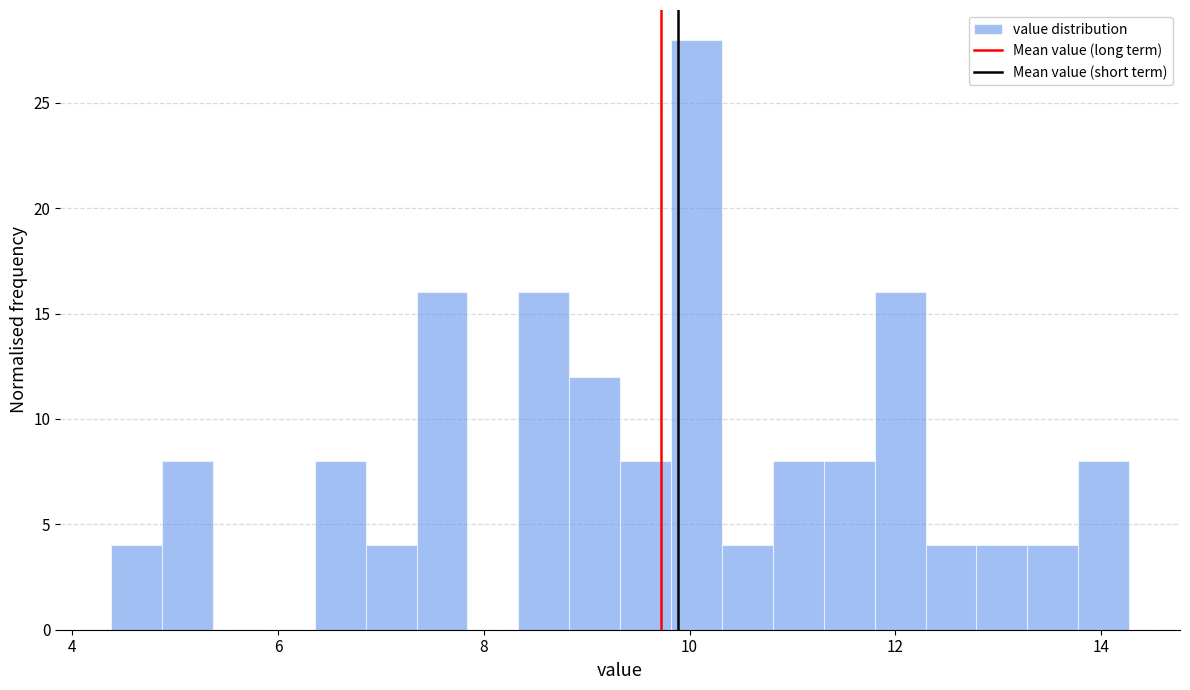

Around what value on the x-axis is the tallest bar? Give the approximate position of its centre, as read against the axis.

10.0